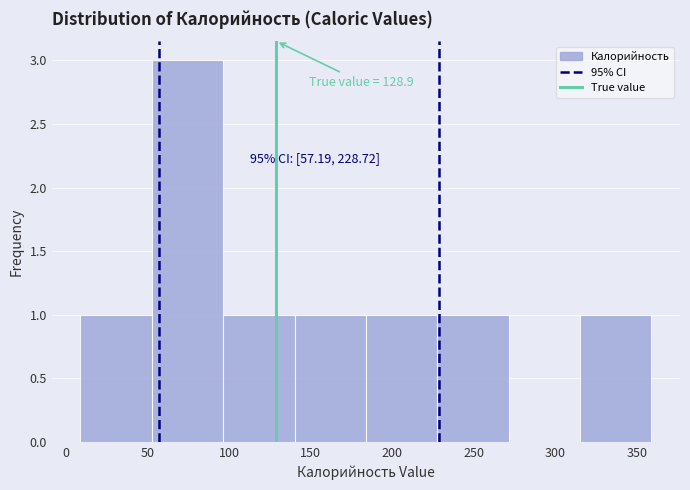

Which range on the x-axis has the tallest bar?

55 to 95